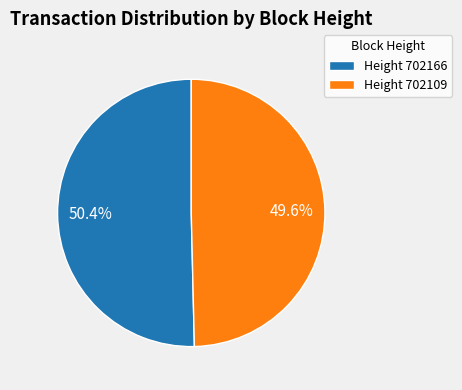

Between Height 702109 and Height 702166, which is larger?

Height 702166